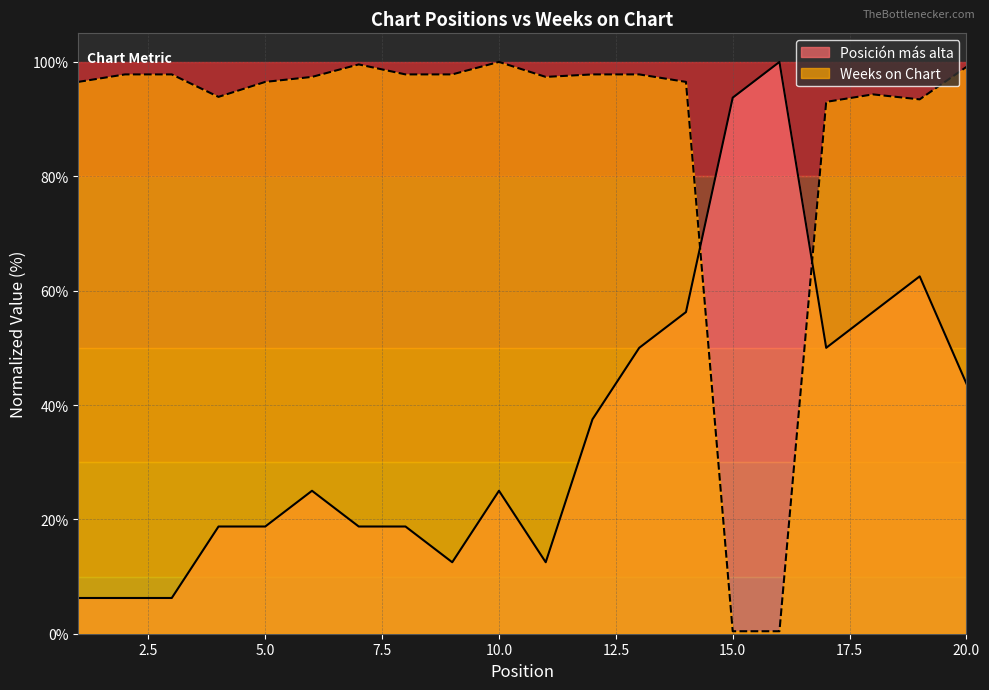

Rank the series by their maximum value, from highest to lowest.

Posición más alta, Weeks on Chart